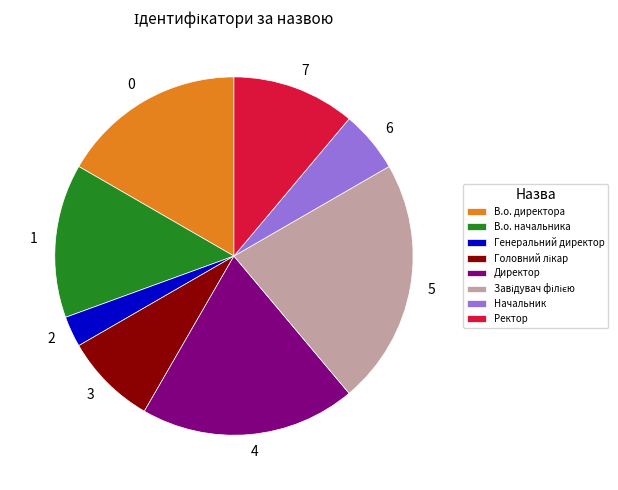

Combined, do Начальник and Генеральний директор account for over 50%?

No